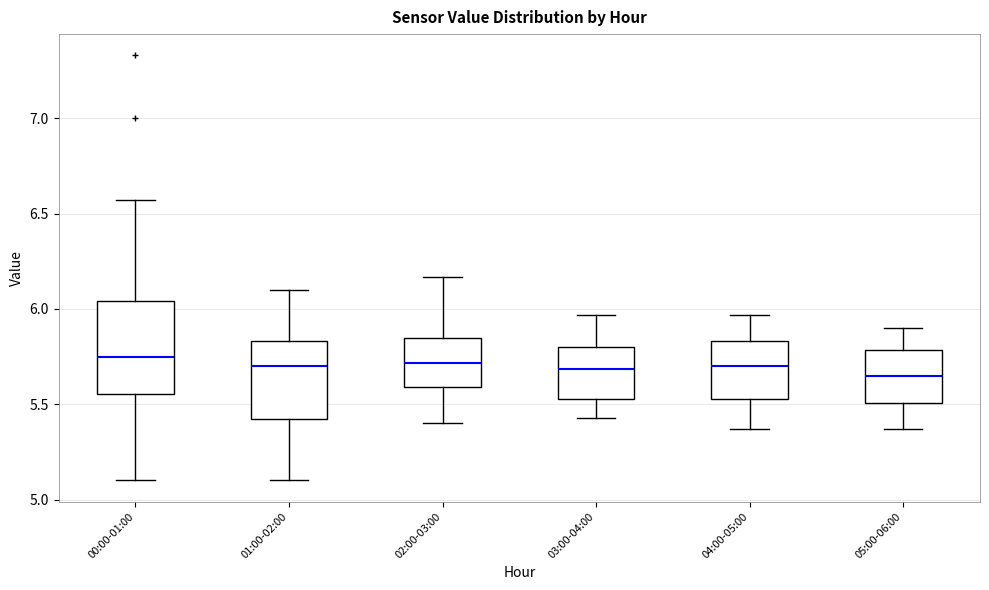

Where is the lower edge of the box for 00:00-01:00 on the y-axis? The values are not printed on the chart, so give them approximately, as read against the axis.

5.55